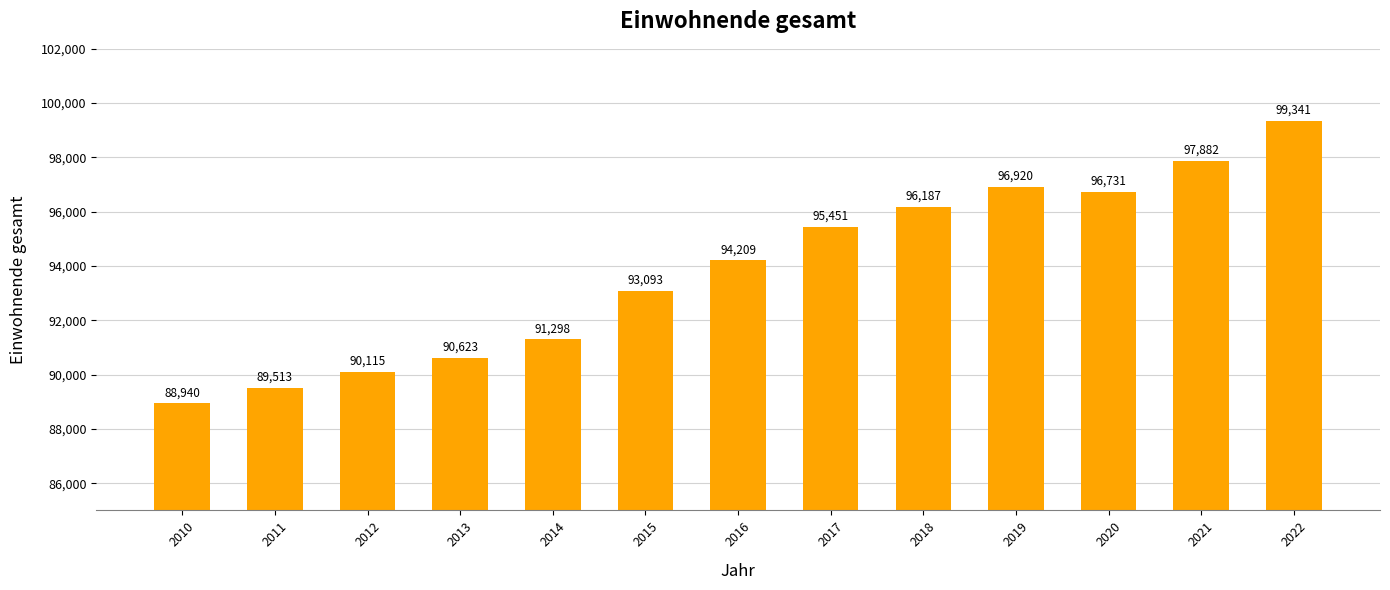

The value at 2010 is 88940. True or false?

True